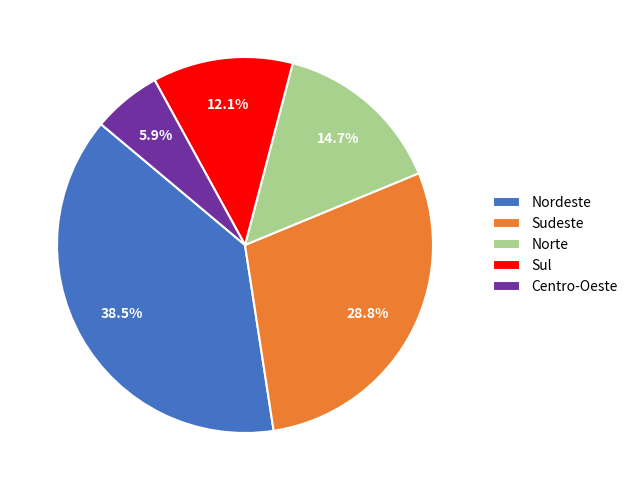

Which has a higher value, Centro-Oeste or Nordeste?

Nordeste